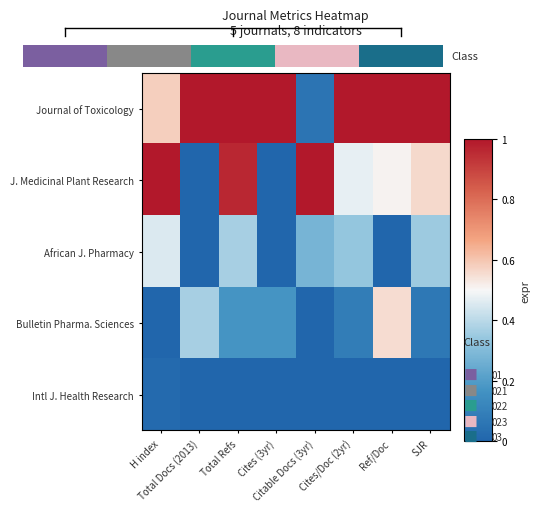

Between SJR and Cites/Doc (2yr), which is larger?

SJR